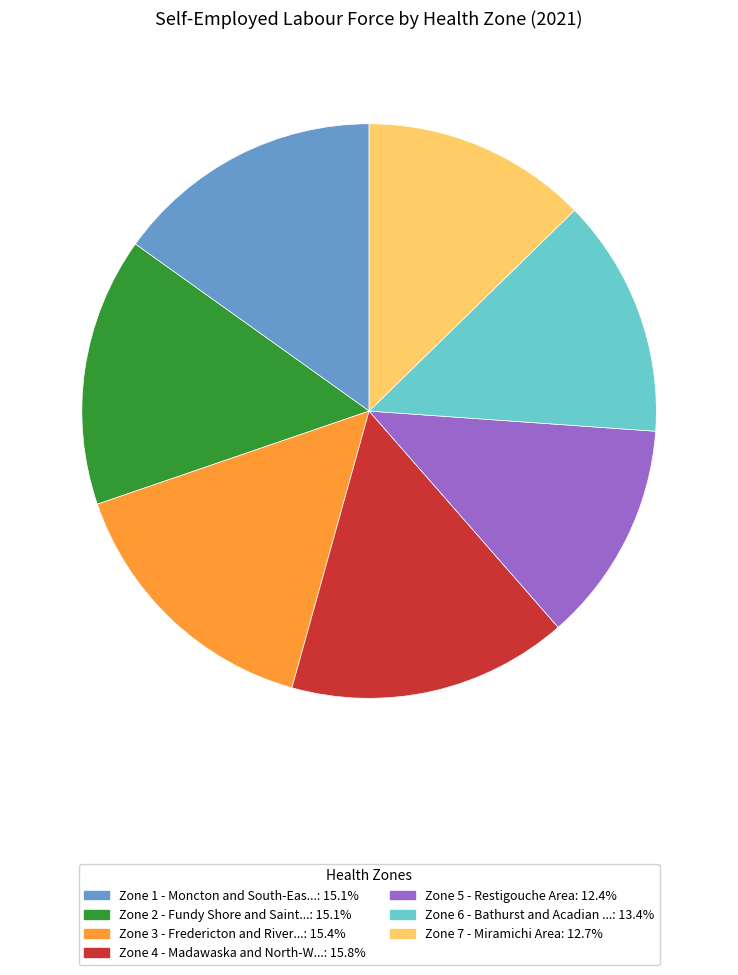

Is there any slice that represents more than half of the pie?

No